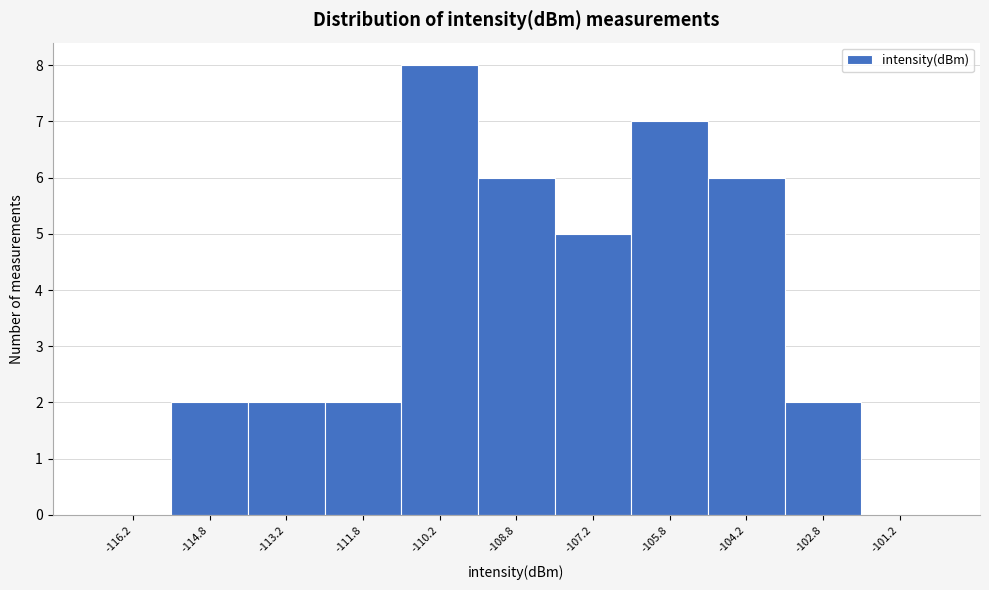

Reading left to right, transcribe this chart: for each bar, give the range it covers on the x-axis and its height. Neither the bar edges nor the heights are printed on the chart, so give them approximately, as read against the axes.

-117.0 to -115.5: 0
-115.5 to -114.0: 2
-114.0 to -112.5: 2
-112.5 to -111.0: 2
-111.0 to -109.5: 8
-109.5 to -108.0: 6
-108.0 to -106.5: 5
-106.5 to -105.0: 7
-105.0 to -103.5: 6
-103.5 to -102.0: 2
-102.0 to -100.5: 0